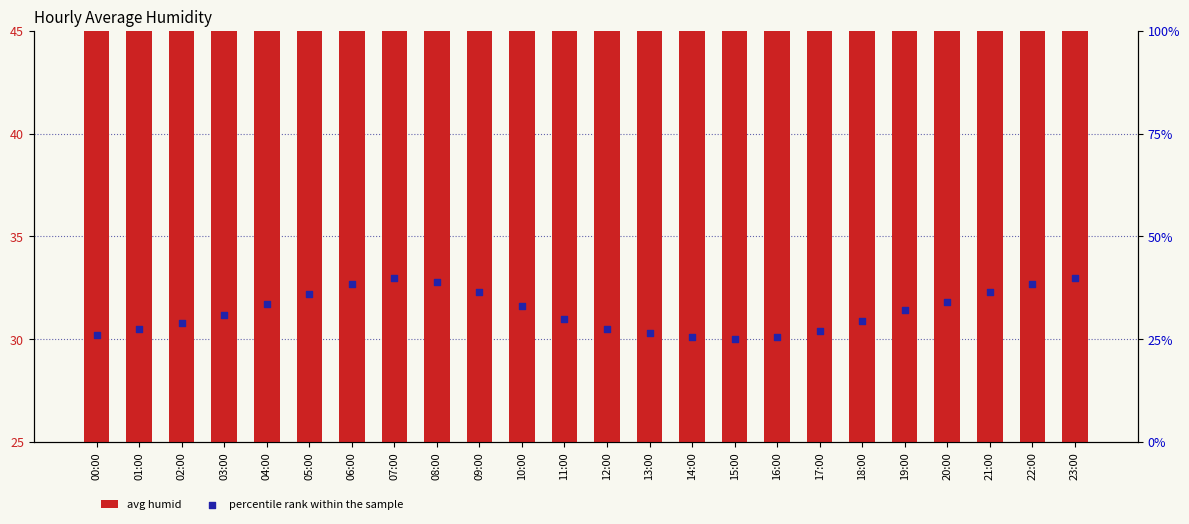

What is the total value across all series at 15:00?

81.9